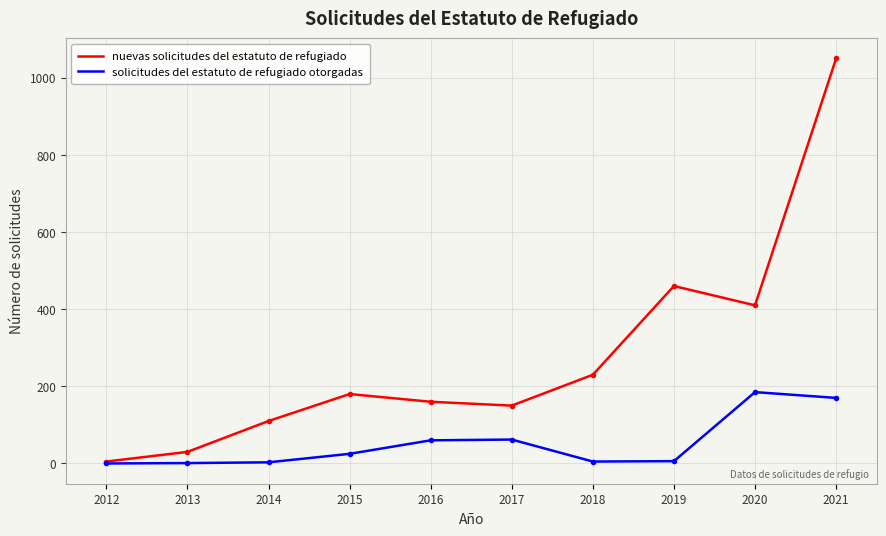

Is the value of solicitudes del estatuto de refugiado otorgadas at 2020 greater than the value of nuevas solicitudes del estatuto de refugiado at 2021?

No